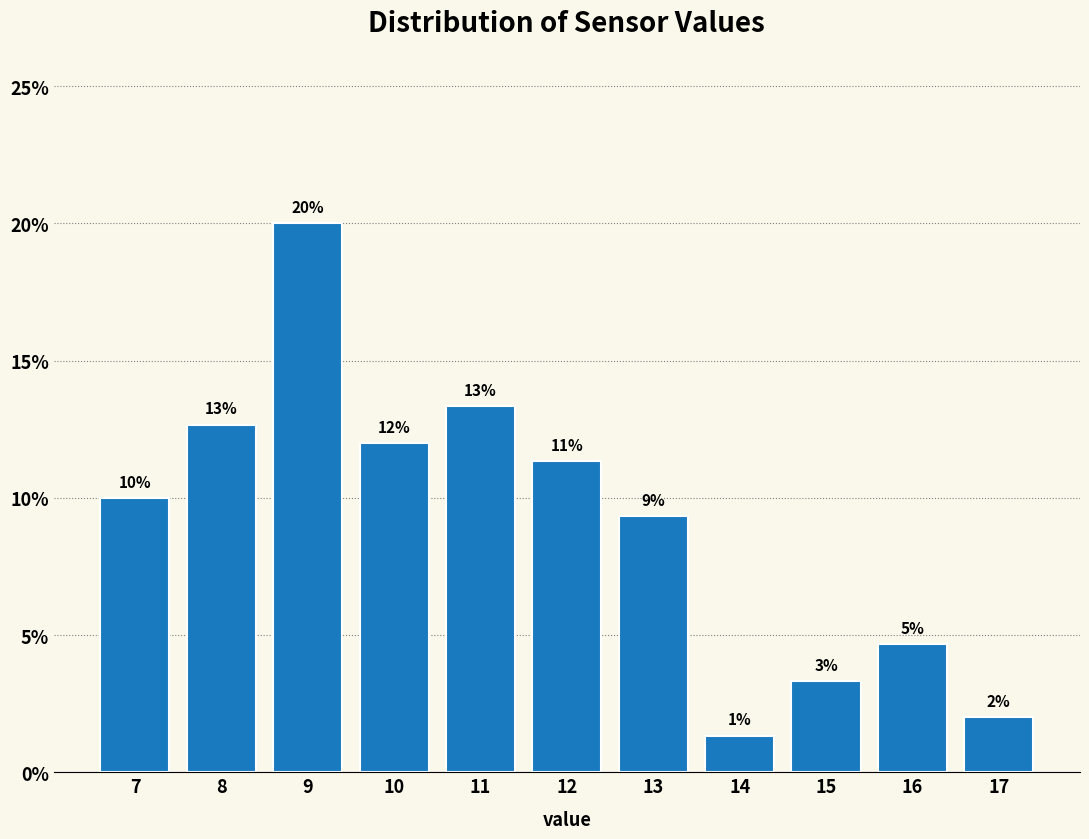

How many bars are there in total?

11